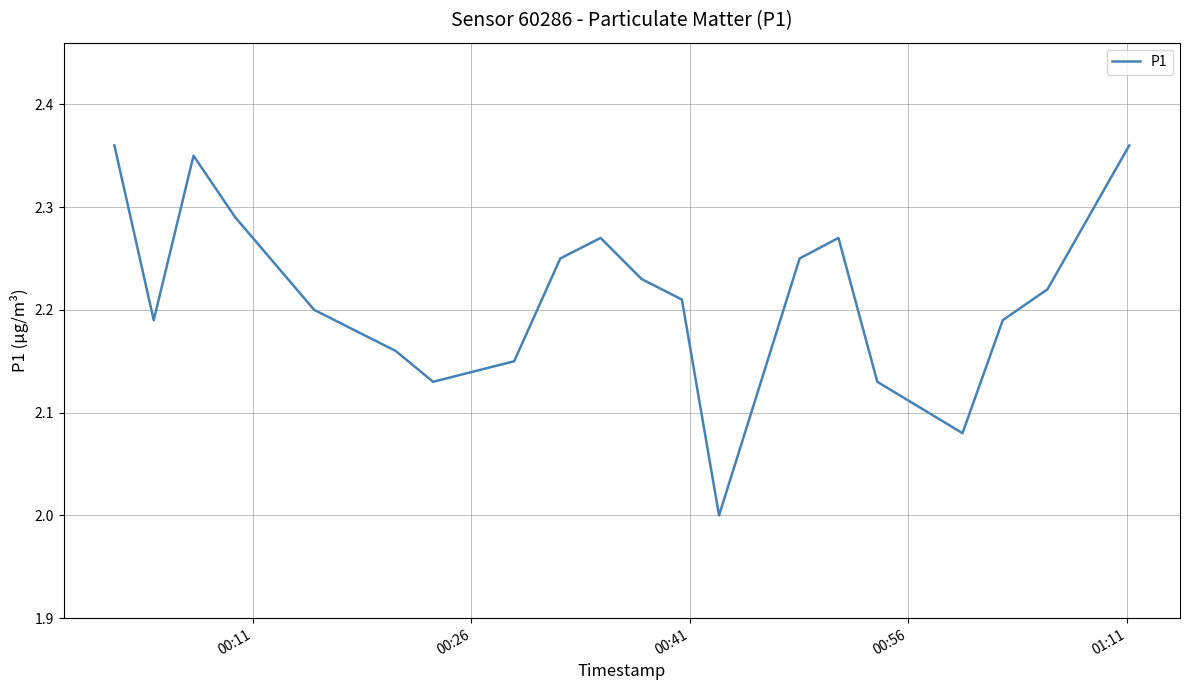

What is the difference between the second highest and minimum values?

0.4